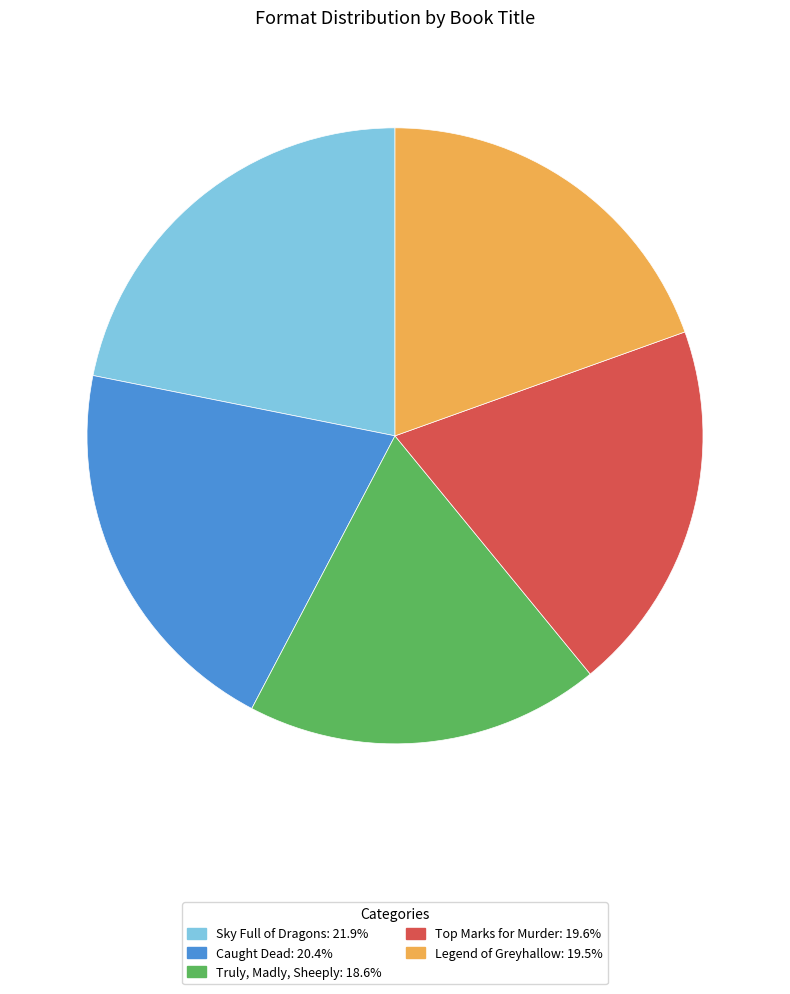

How many slices are in this pie chart?

5